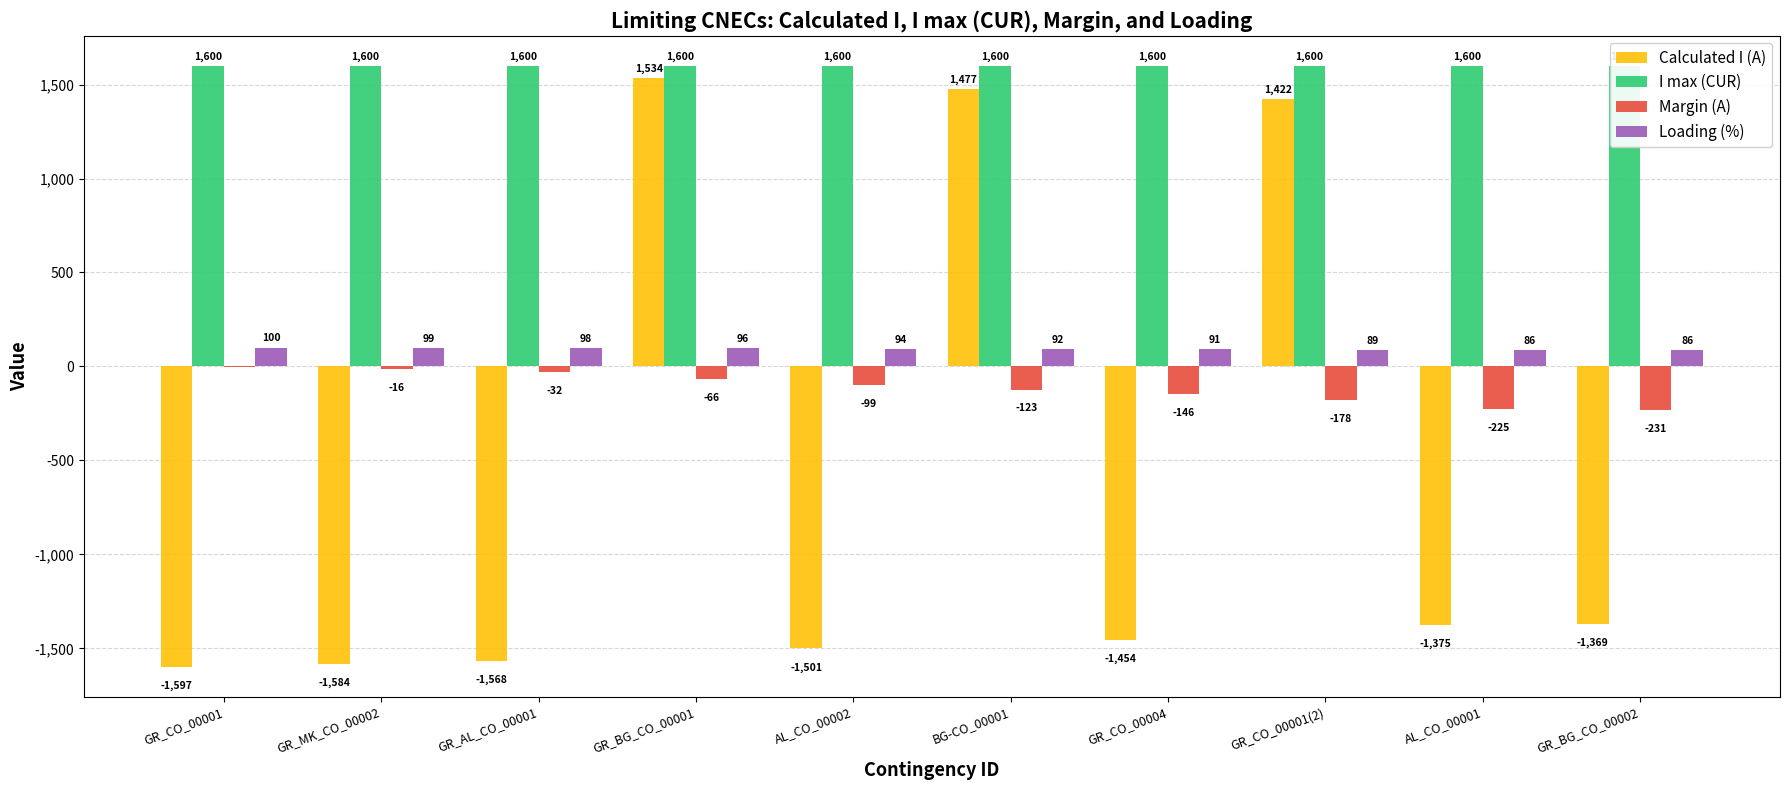

Between GR_BG_CO_00001 and AL_CO_00001, which is larger?

GR_BG_CO_00001